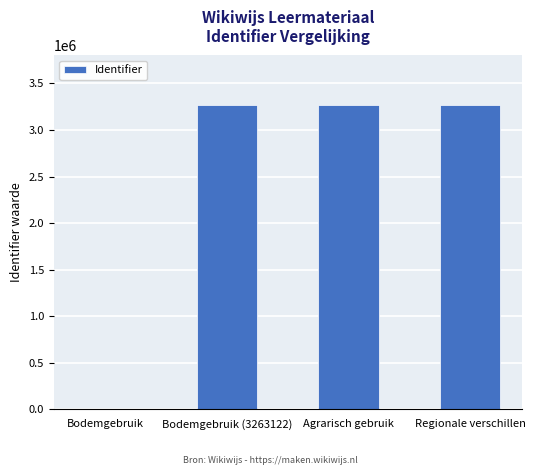

What is the sum of all values?

9789375